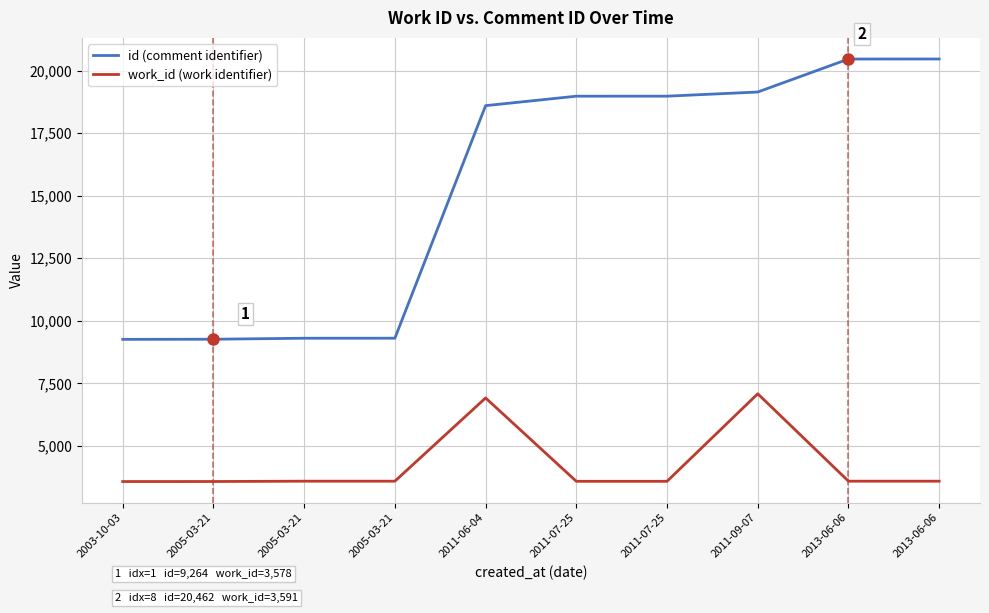

Reading left to right, what are all the values shown in this chart?

id (comment identifier): 9259	9264	9304	9305	18599	18977	18978	19144	20462	20464
work_id (work identifier): 3577	3578	3591	3591	6918	3586	3586	7084	3591	3591